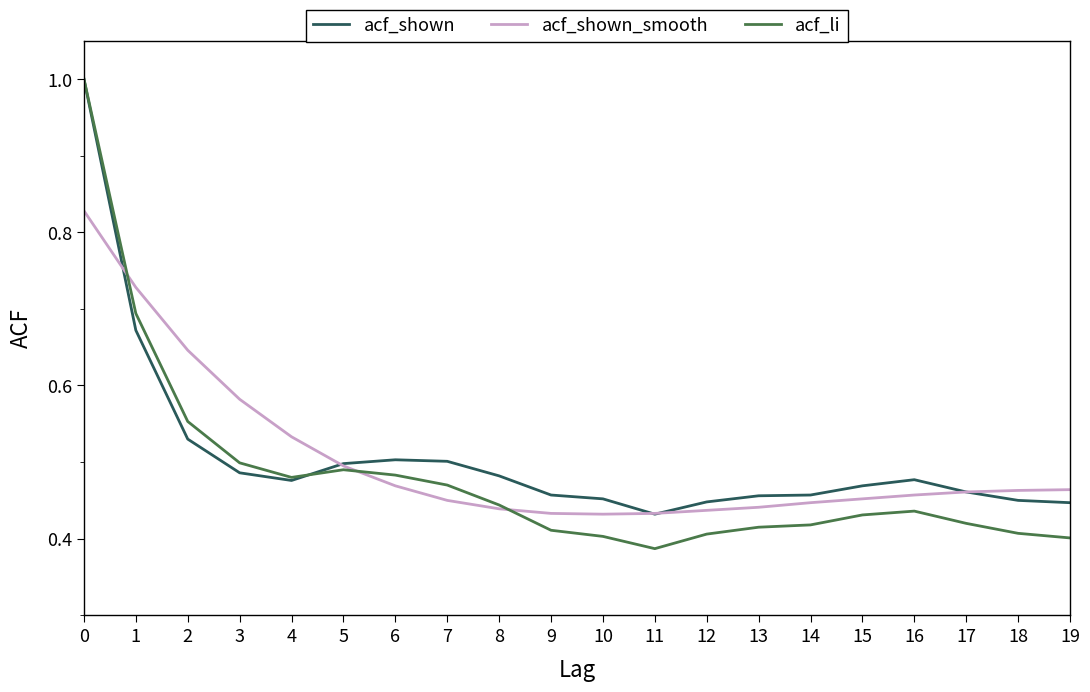

Is the value of acf_li at 18 greater than the value of acf_shown_smooth at 11?

No